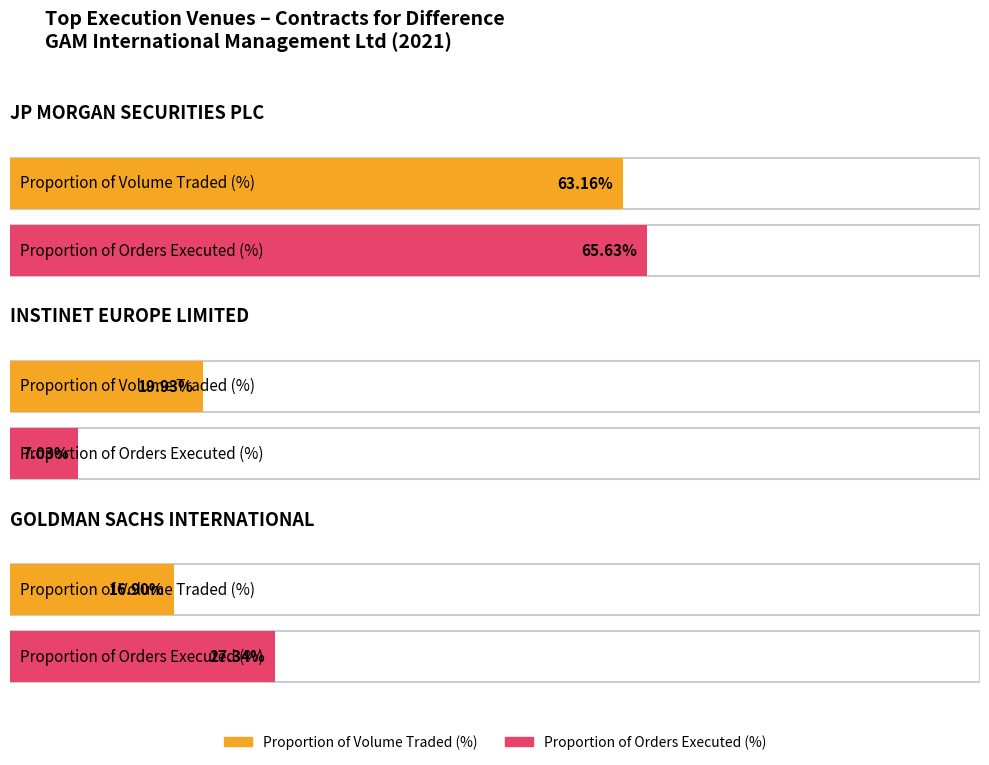

How many bars are there in total?

6